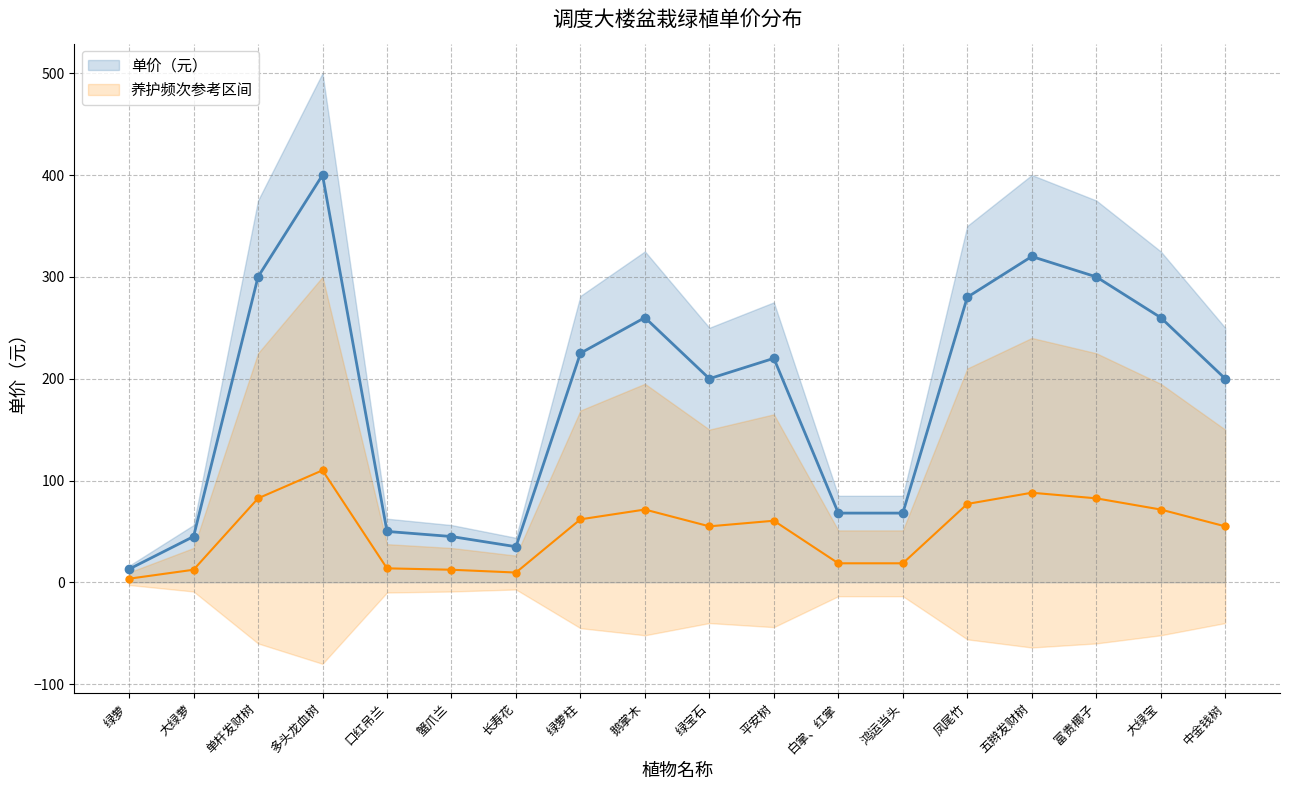

What is the change in value from 绿宝石 to 白掌、红掌?

-36.3